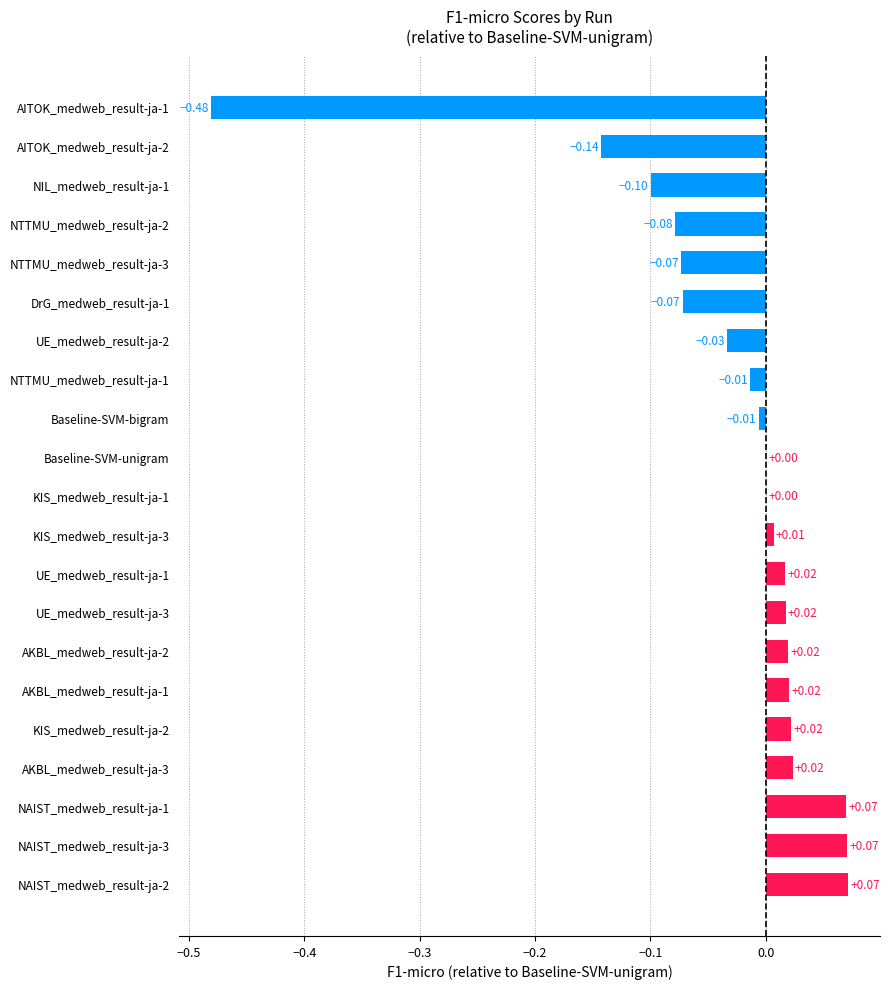

Which has a higher value, NAIST_medweb_result-ja-3 or UE_medweb_result-ja-1?

NAIST_medweb_result-ja-3